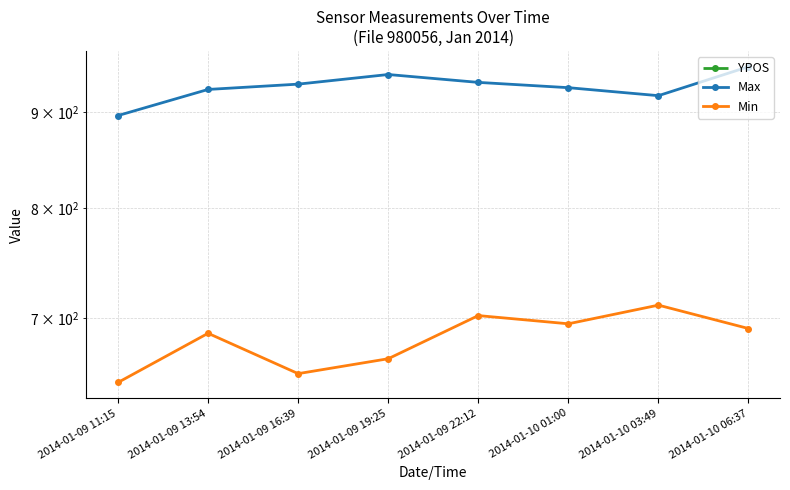

What is the label of the 4th point from the right?

2014-01-09 22:12